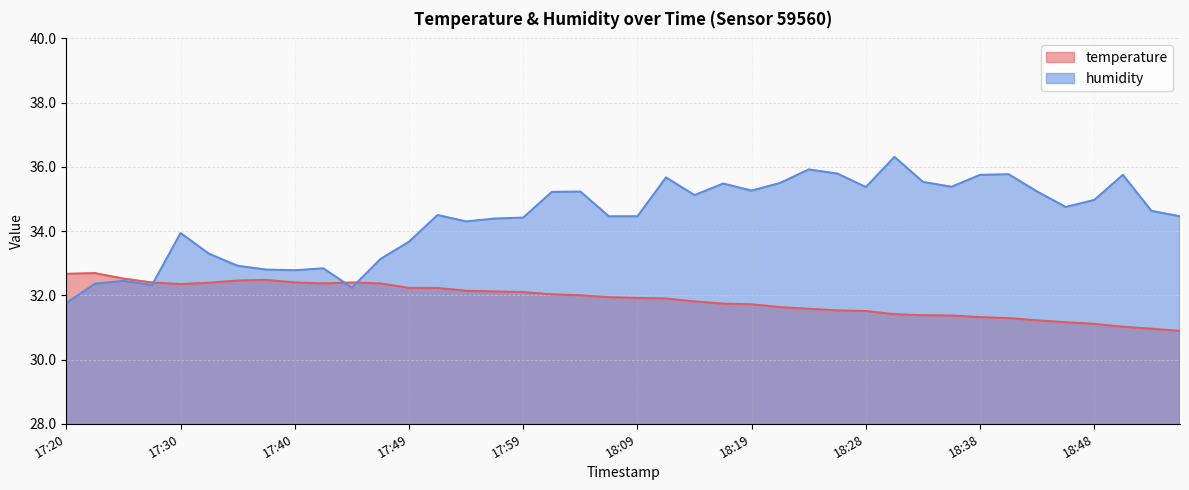

How many times do temperature and humidity cross each other?

3